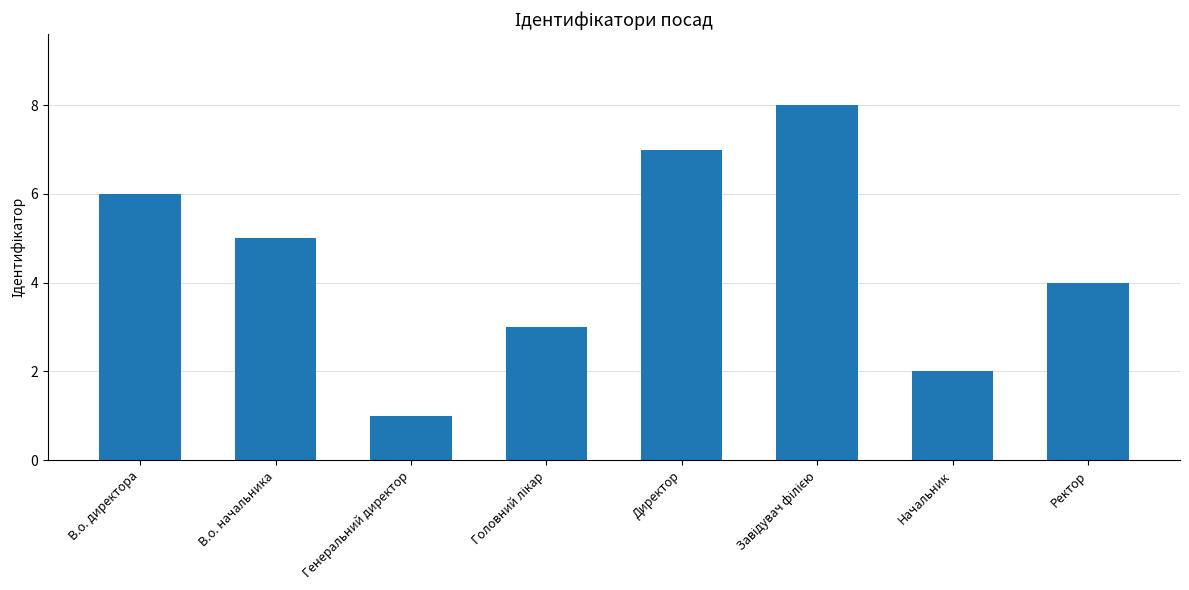

Which has a higher value, Директор or Генеральний директор?

Директор